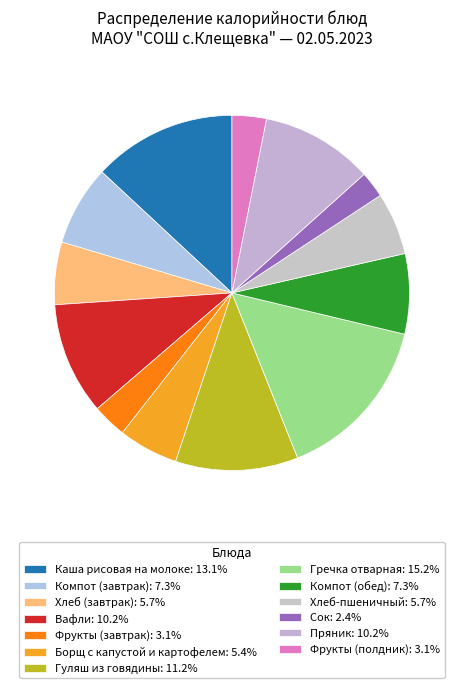

Is Фрукты (полдник) the majority of the pie?

No